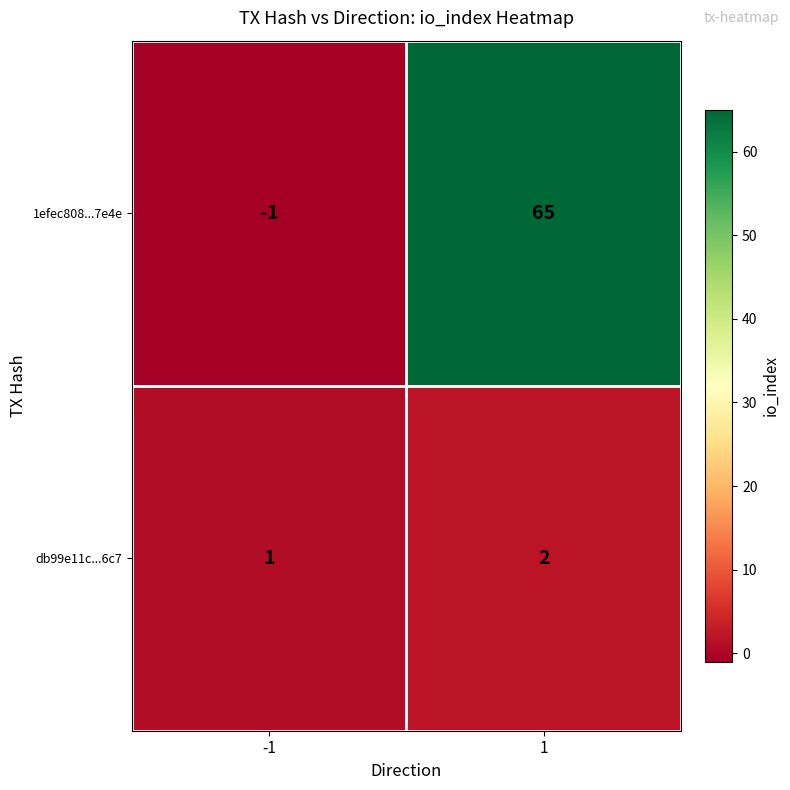

What is the spread (max minus min) of values at -1?

2